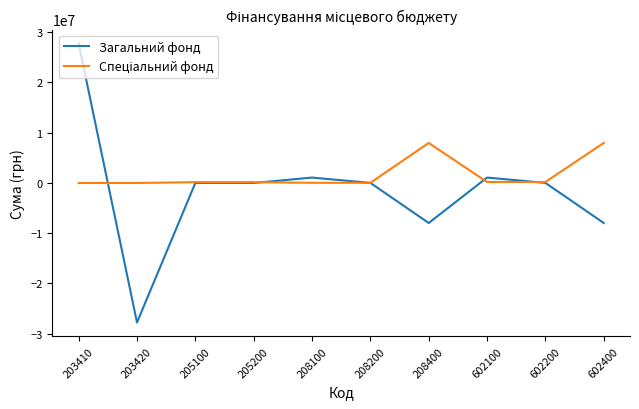

How many lines are shown in the chart?

2